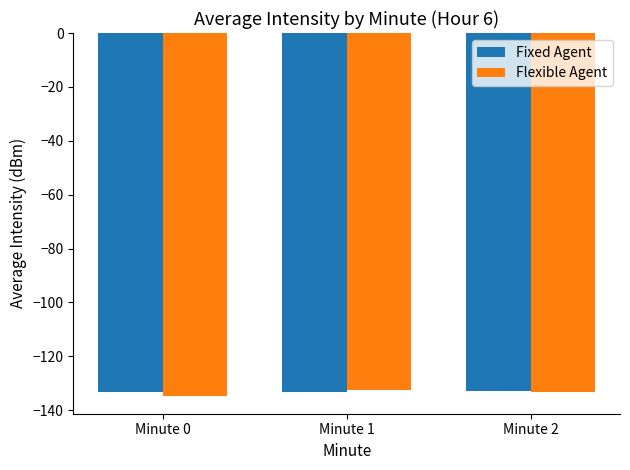

The value of Fixed Agent at Minute 1 is -26.7. True or false?

False